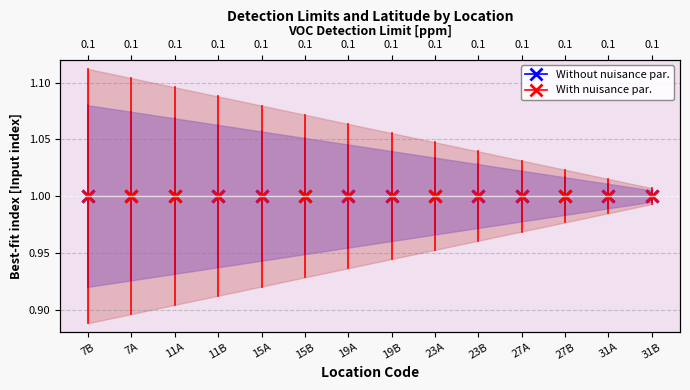

At which category does the chart reach its minimum across all series?

7B